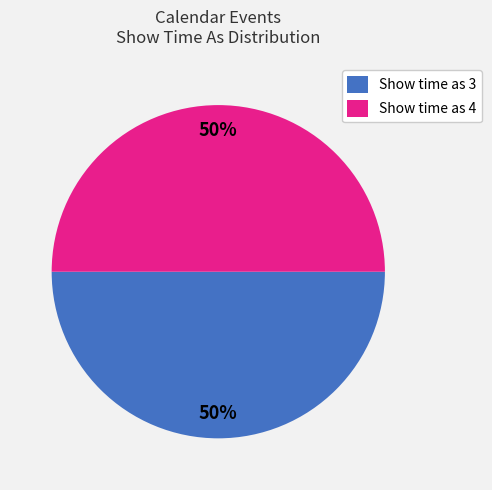

Is the sum of Show time as 3 and Show time as 4 greater than half?

Yes